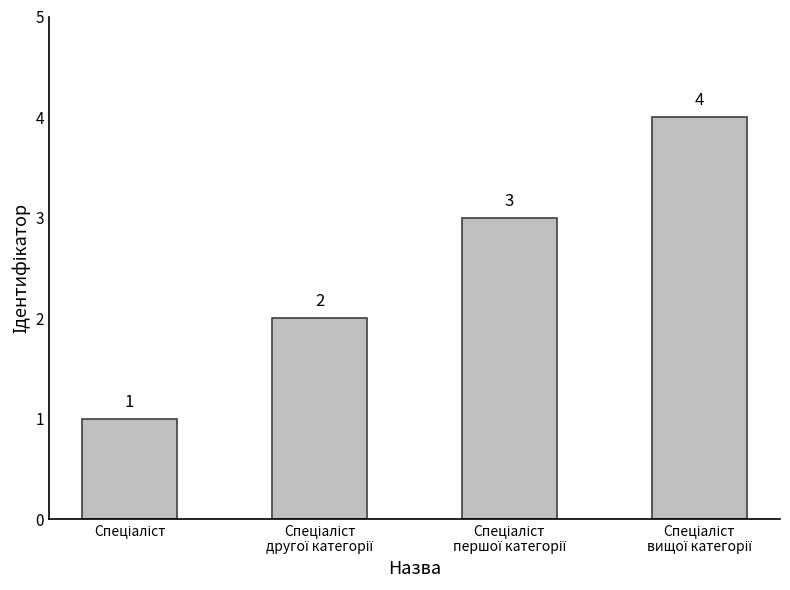

How many values are between 2 and 4?

3